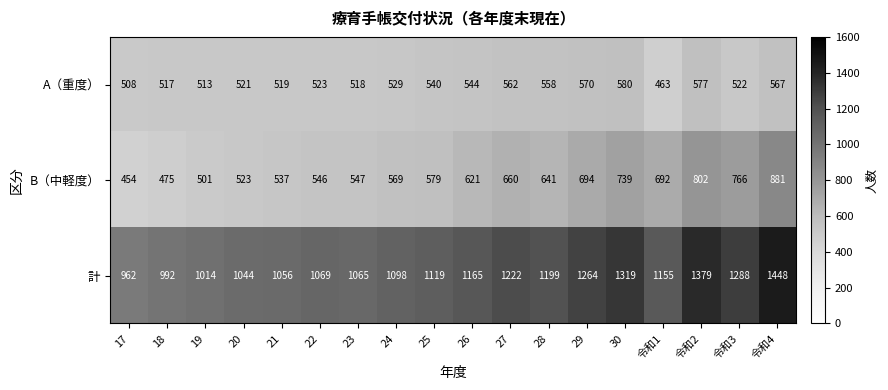

How many categories are shown in the chart?

18